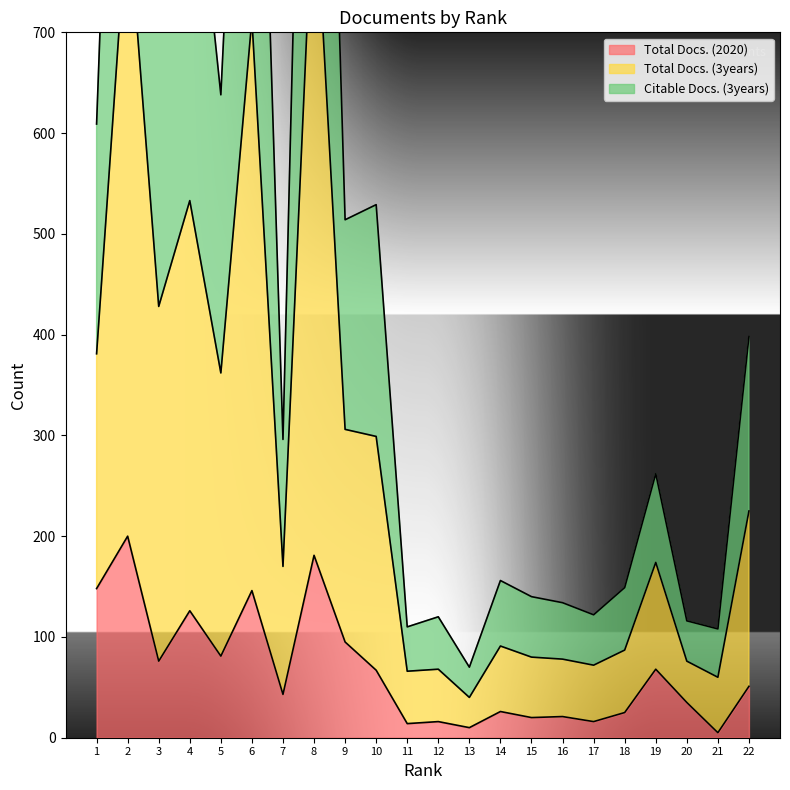

Is the value of Citable Docs. (3years) at 15 greater than the value of Total Docs. (2020) at 3?

Yes